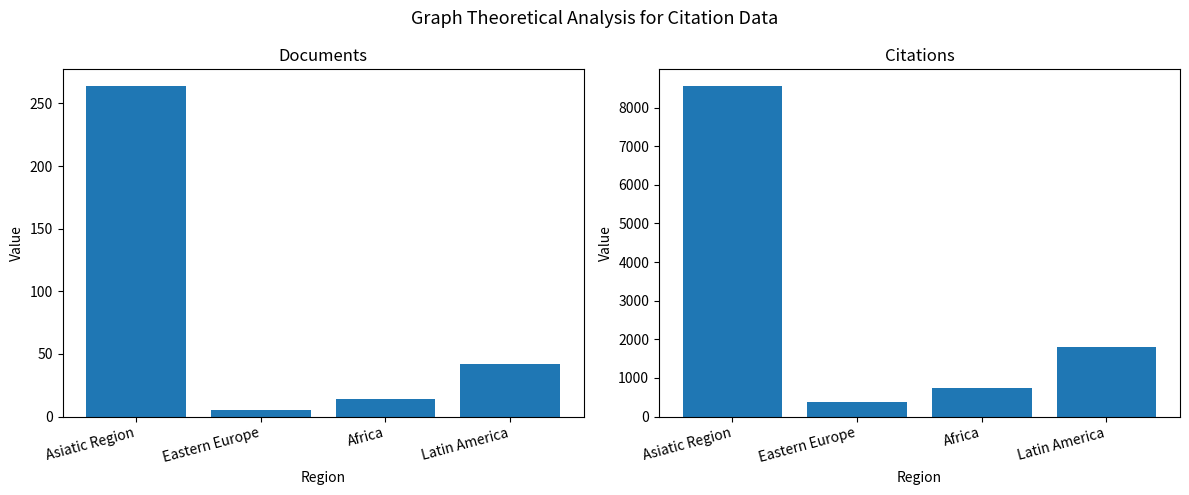

List the series in order of their peak value, highest first.

Citations, Documents